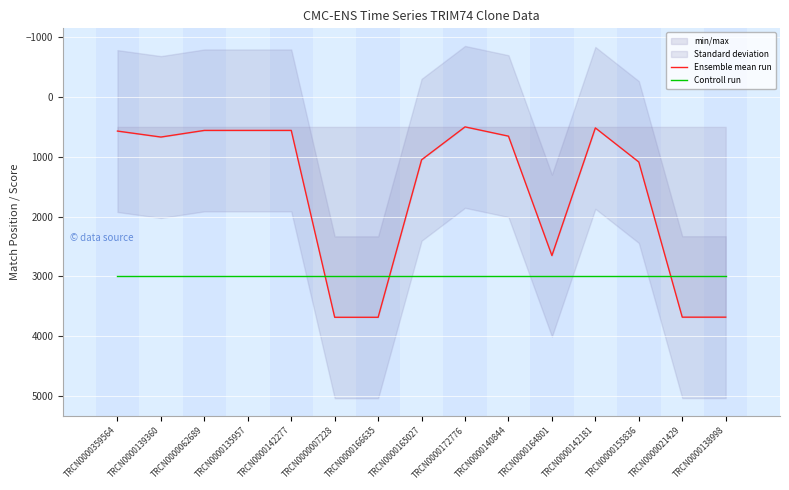

Between which two adjacent categories do Controll run and Ensemble mean run first intersect?

TRCN0000142277 and TRCN0000007228